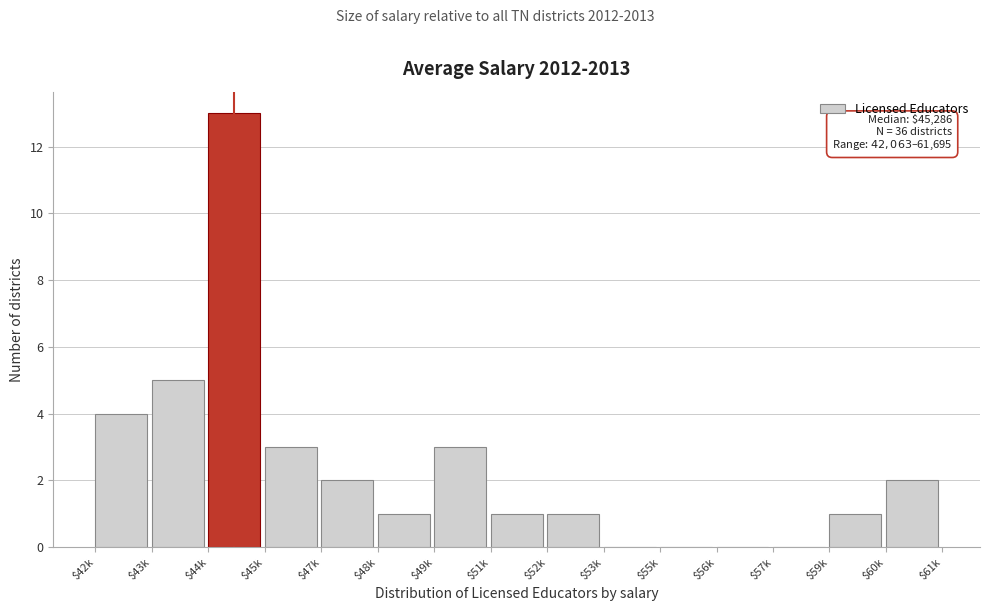

Is it true that the value at $60k is 1?

False